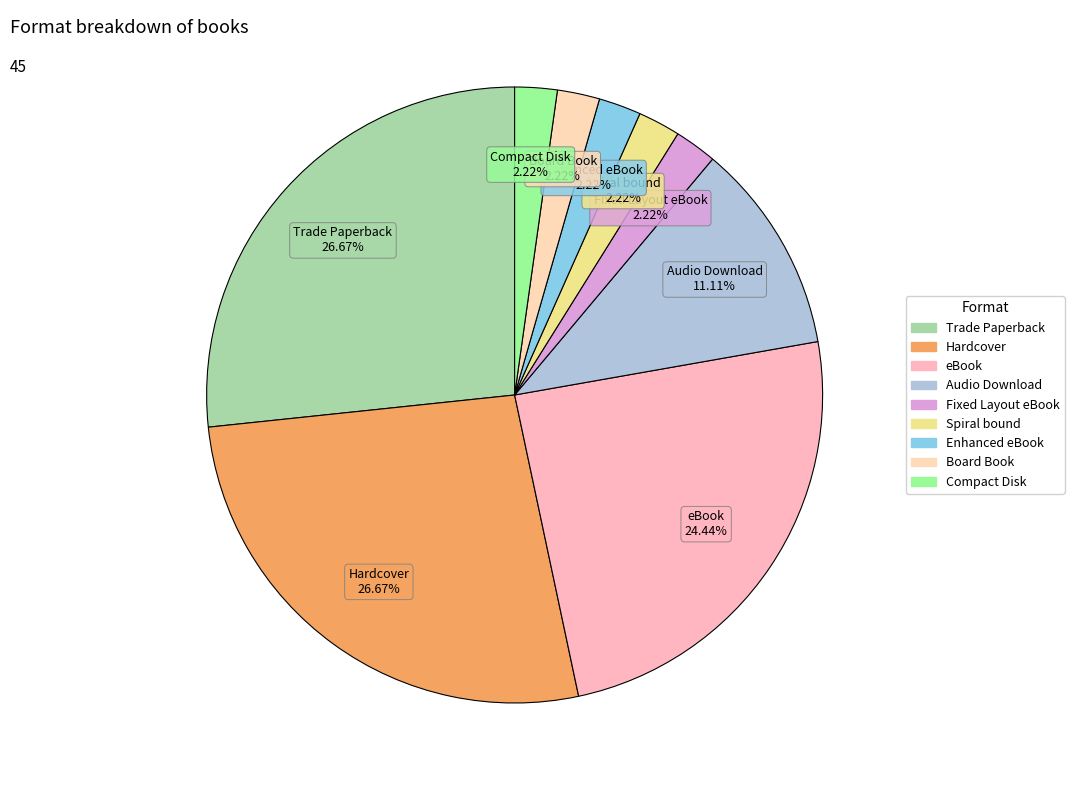

Is there a majority slice in this chart?

No